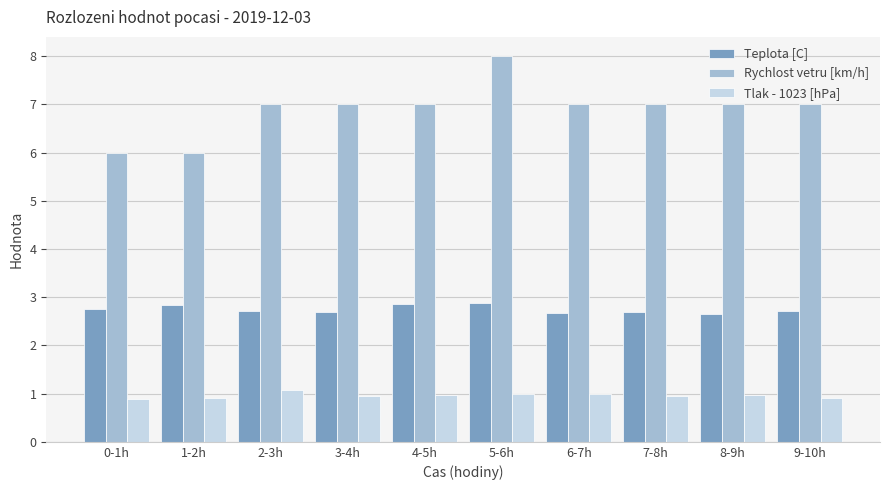

What is the value of the Tlak - 1023 [hPa] bar at the 7th from the left?

1.0